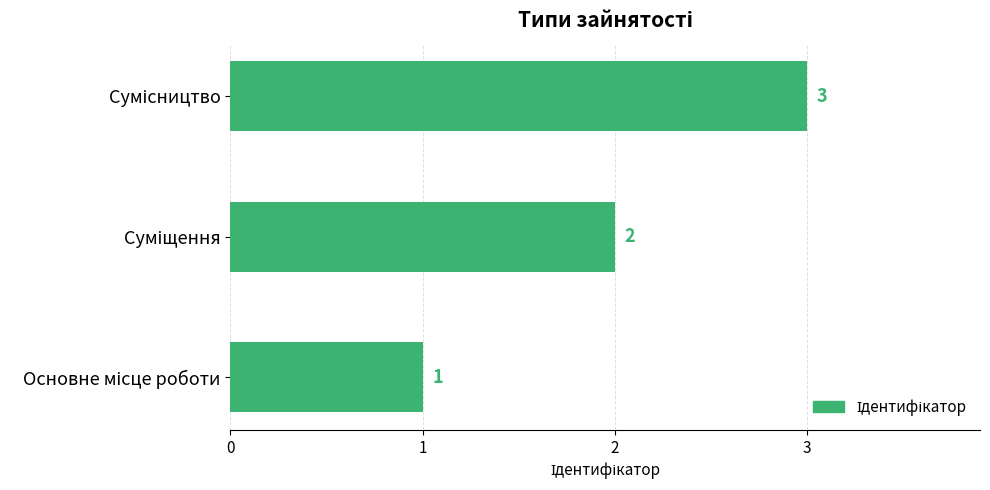

How many data points does each series have?

3